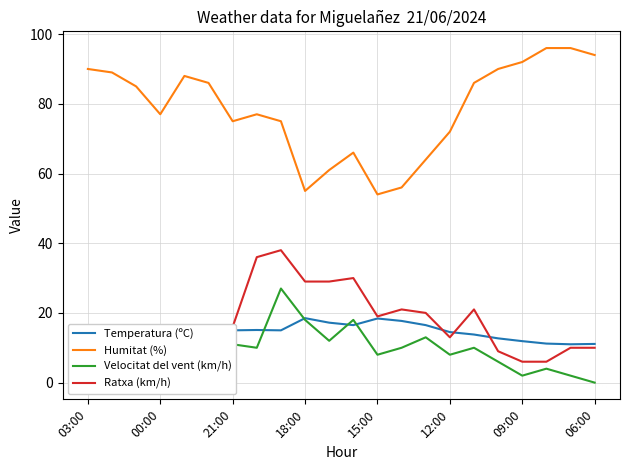

What is the maximum value shown in the chart?

96.0